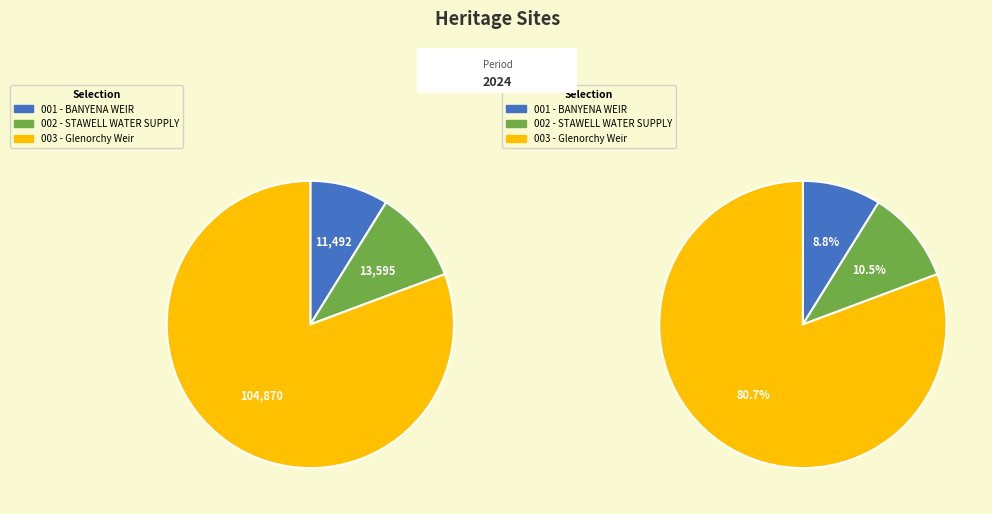

To the nearest percent, what is the combined percentage of STAWELL WATER SUPPLY SCHEME and BANYENA WEIR (RICHARDSON RIVER) BANYENA?

19%